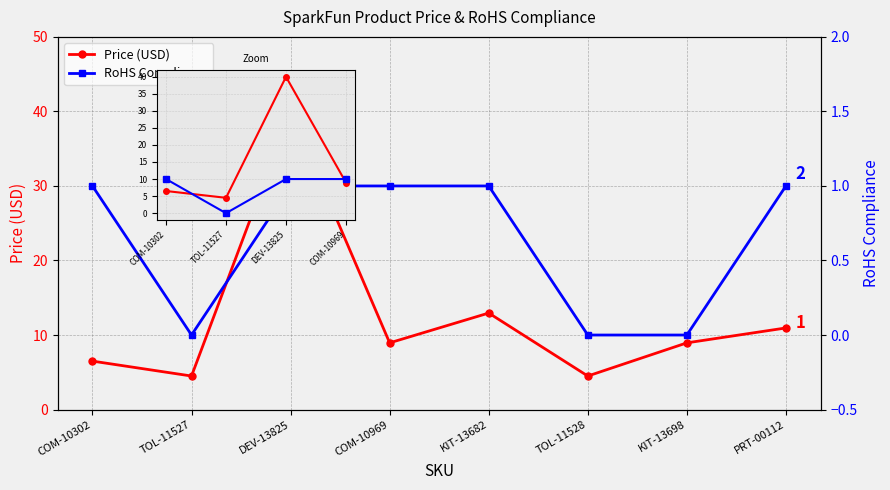

How many RoHS Compliance values are between 0 and 1?

8